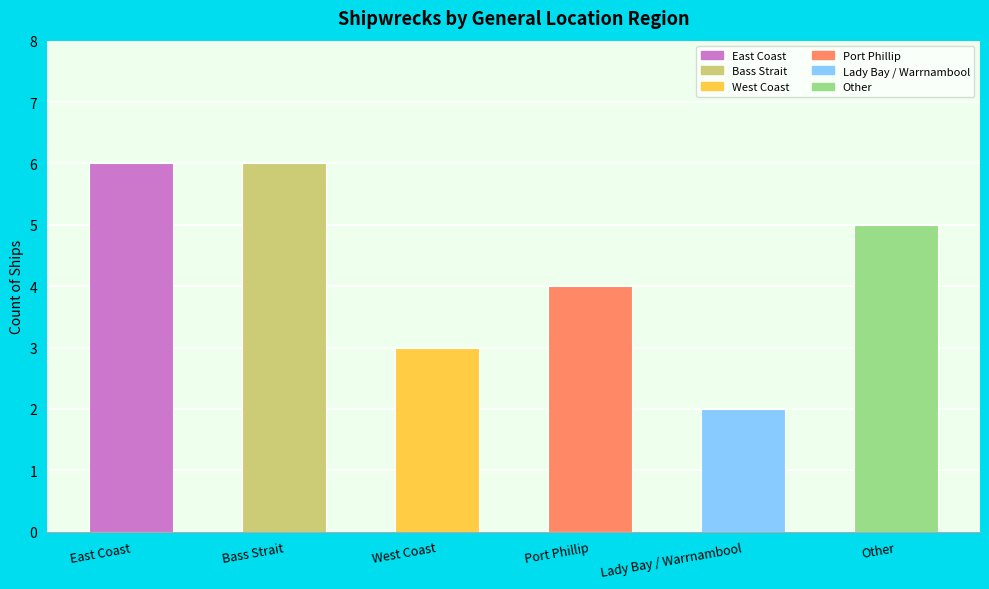

What is the maximum value shown in the chart?

6